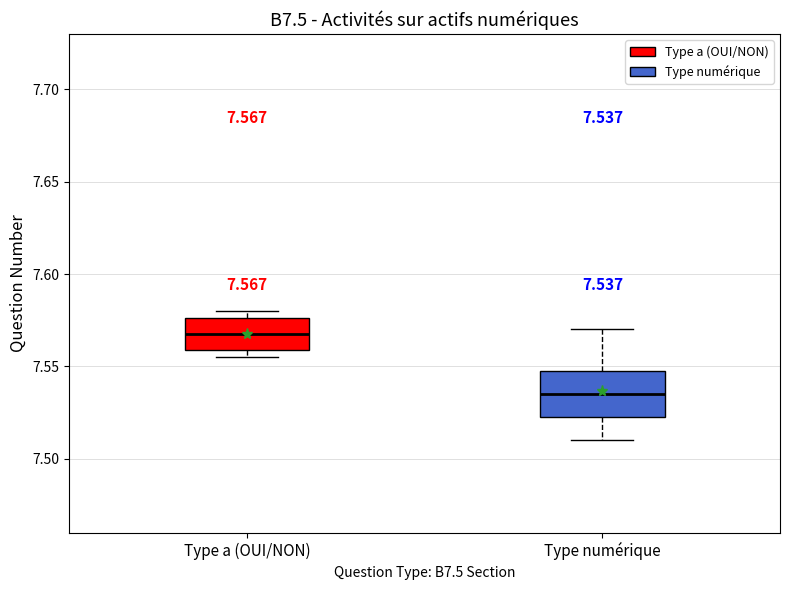

Which box's median line is the lowest?

Type numérique